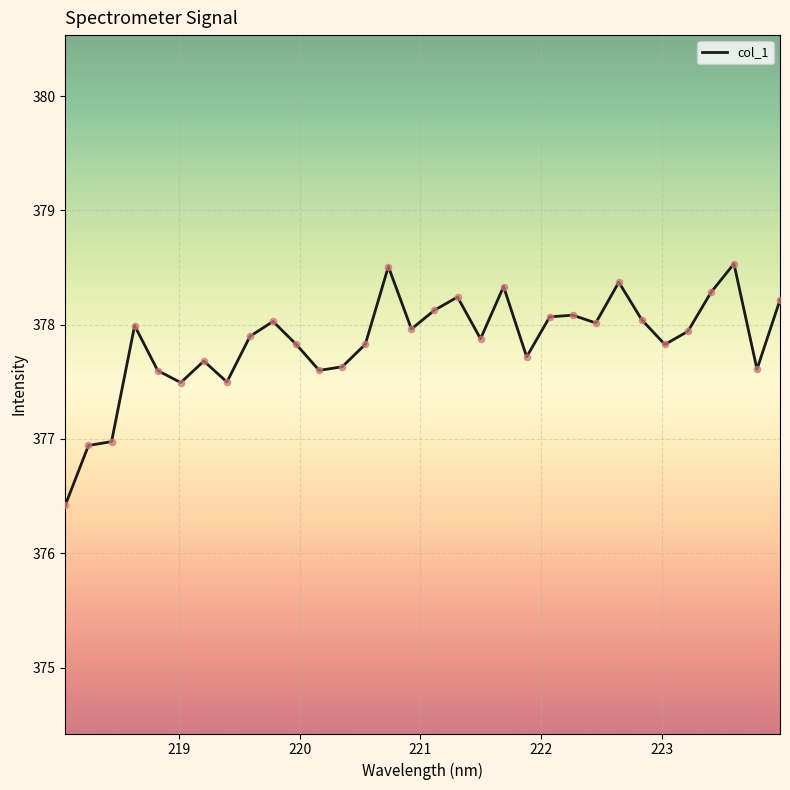

What is the minimum value shown in the chart?

376.4